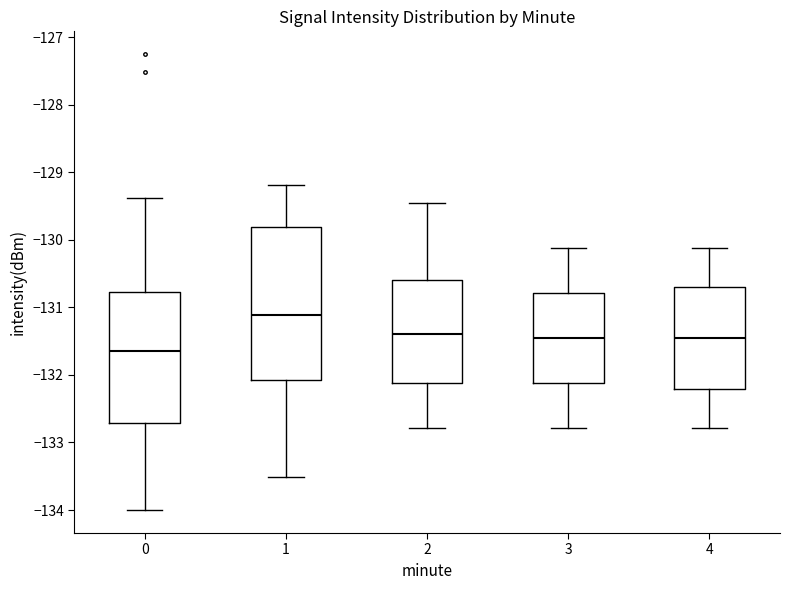

Which box has the lowest median line?

0